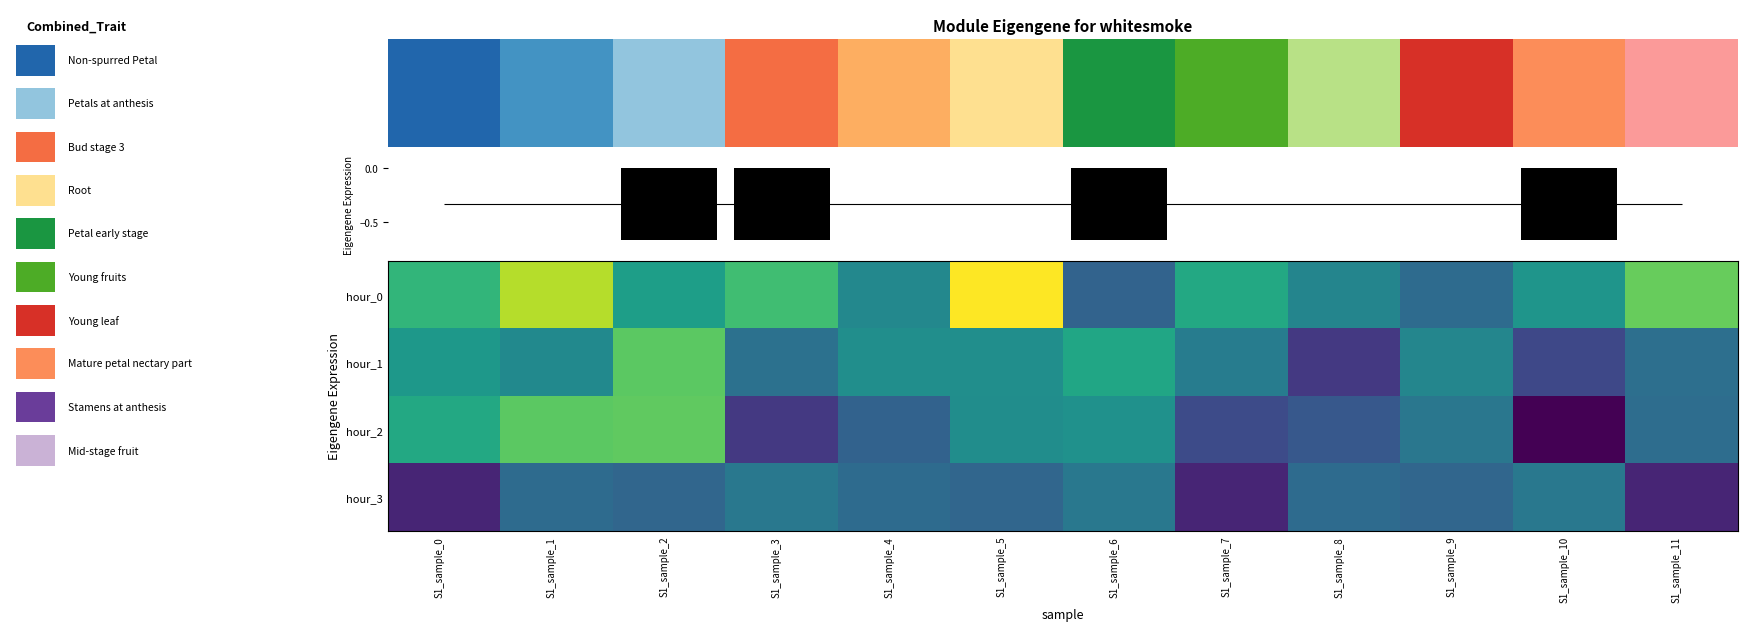

Count the number of data series in this chart.

4